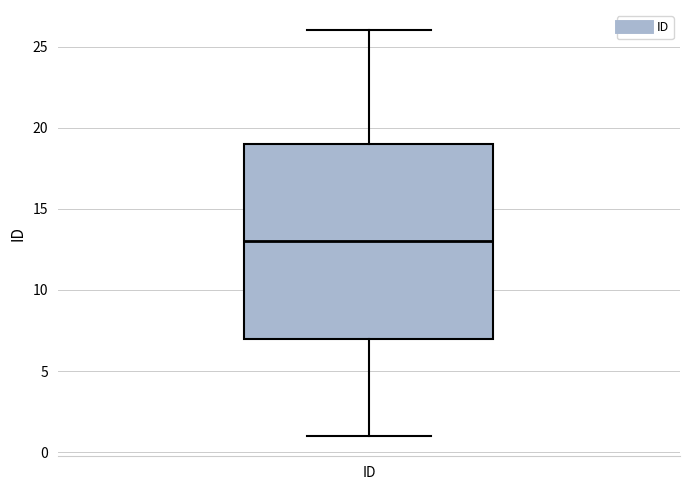

Read this box plot against the y-axis: the position of the median line, the range covered by the box, and the ends of both whiskers. The values are not printed on the chart, so give them approximately, as read against the axis.

median 13, box 7 to 19, whiskers 1 to 26